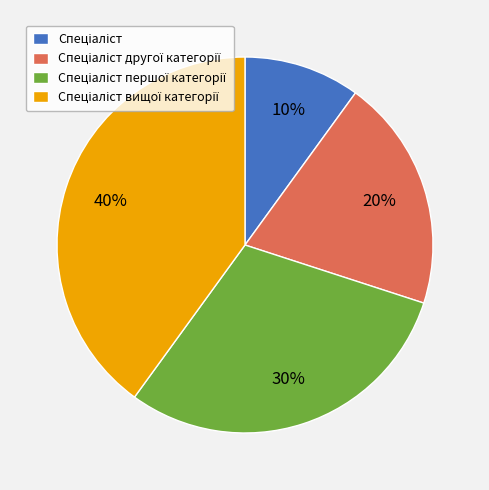

Is there a majority slice in this chart?

No